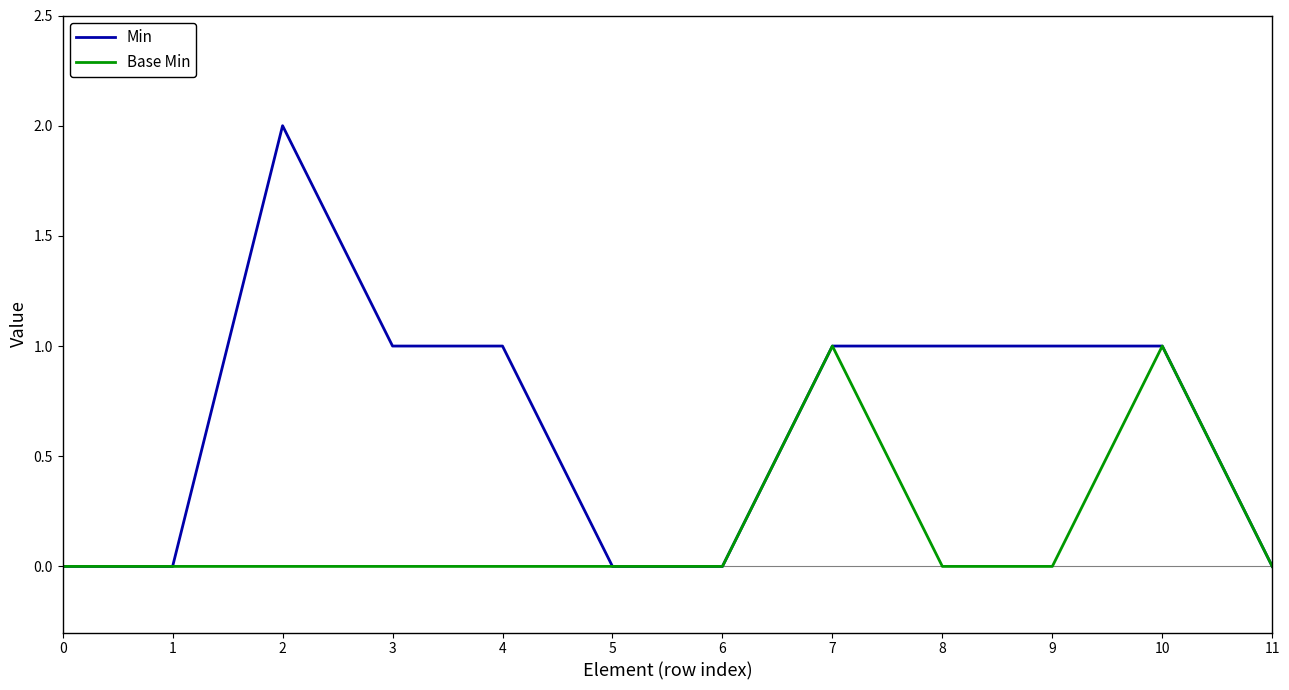

Which series has the widest spread of values?

Min